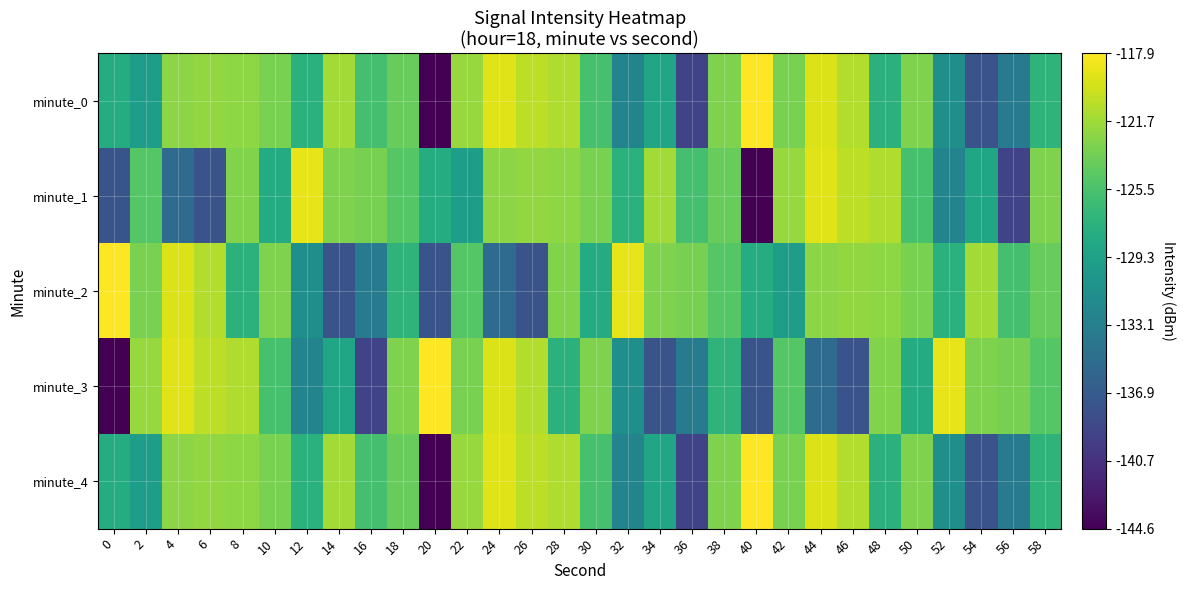

What is the minimum value shown in the chart?

-144.6